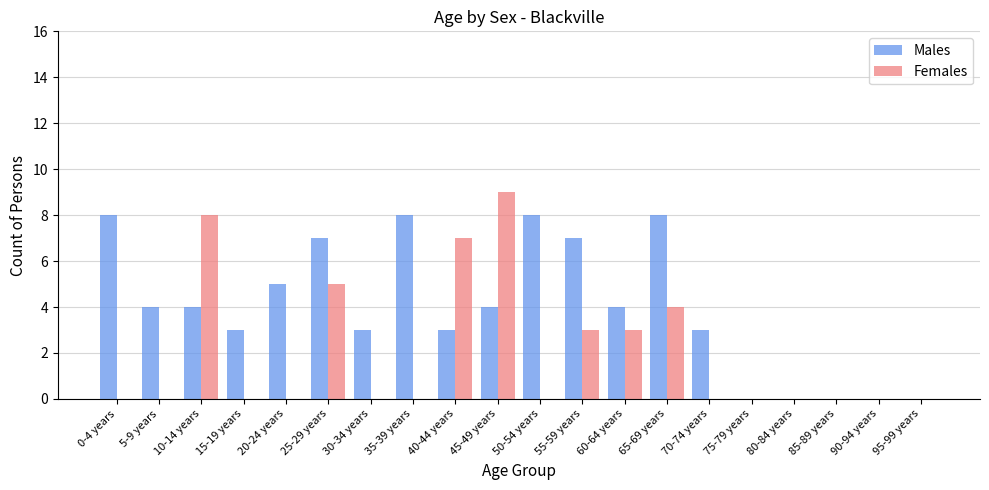

Which series has the largest total across all categories?

Males